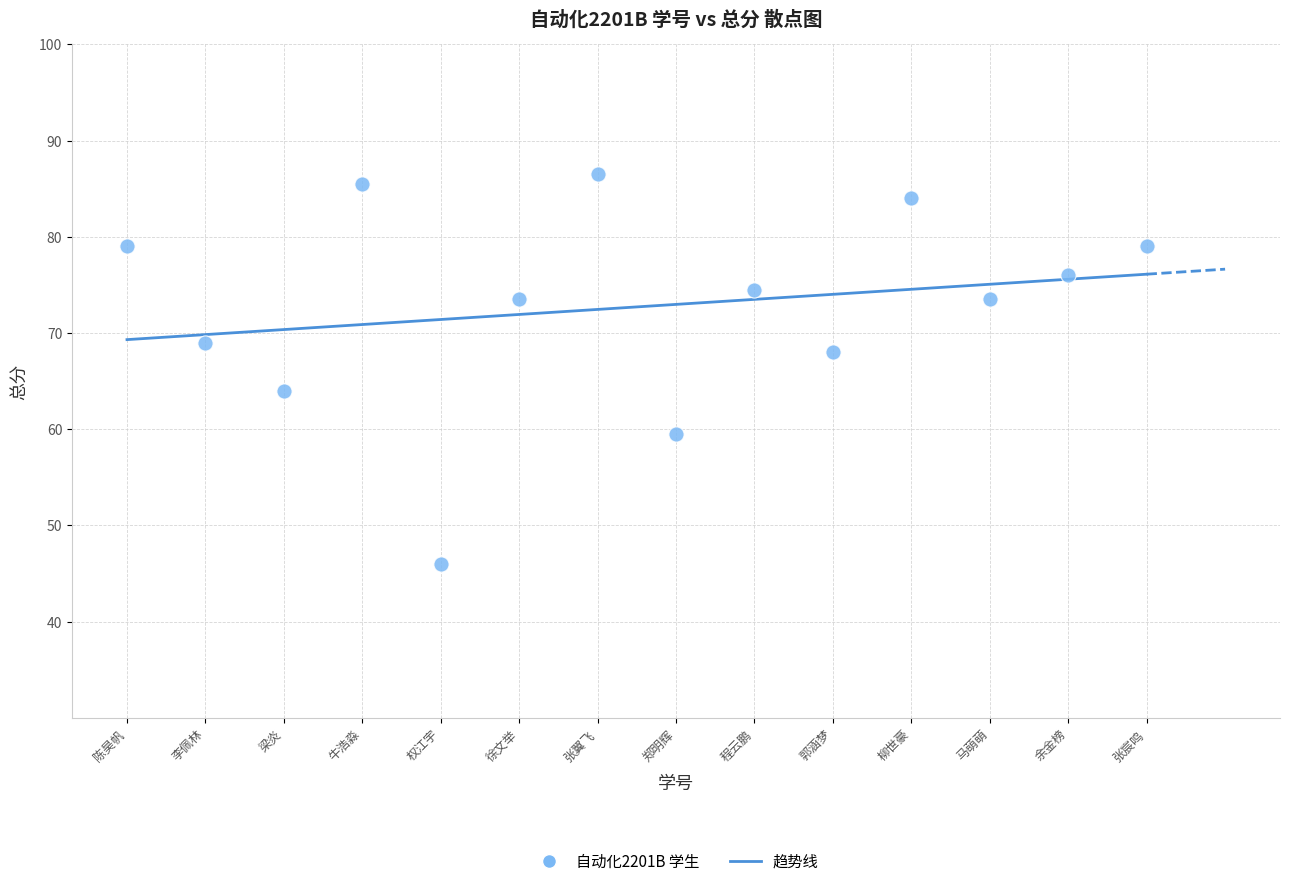

What is the range of Y values (max minus min)?

40.5